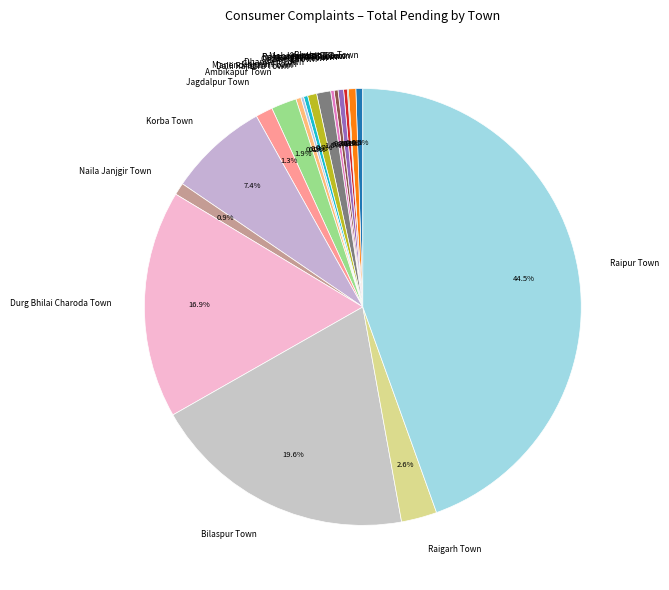

What is the largest slice in the pie chart?

Raipur Town